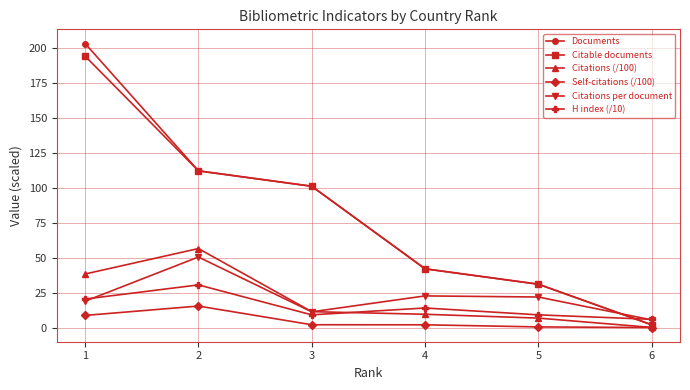

What is the spread (max minus min) of values at 4?

40.0